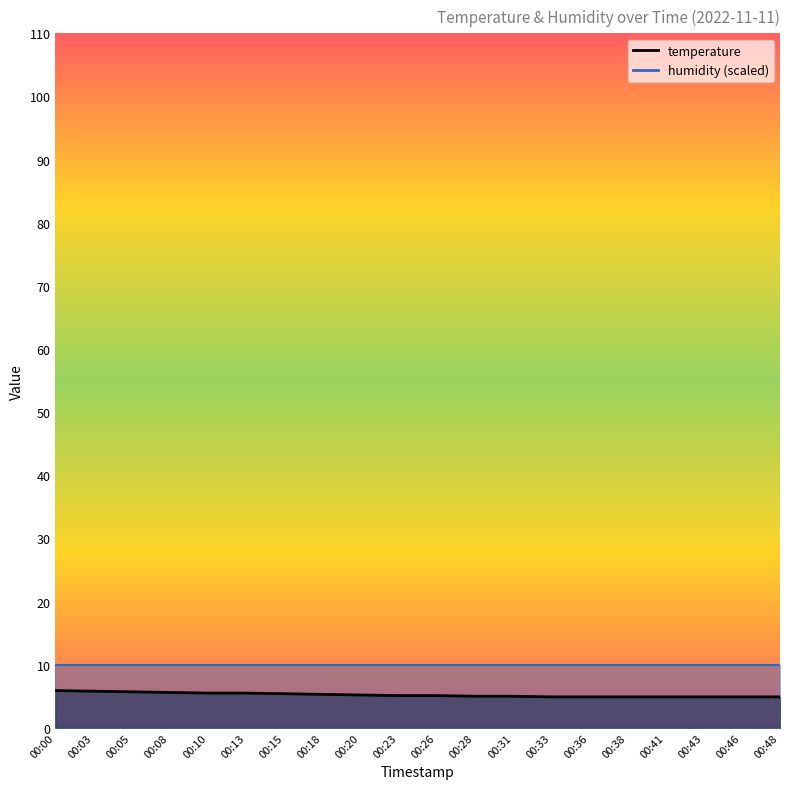

True or false: the data has more than 0 interior local peaks.

False